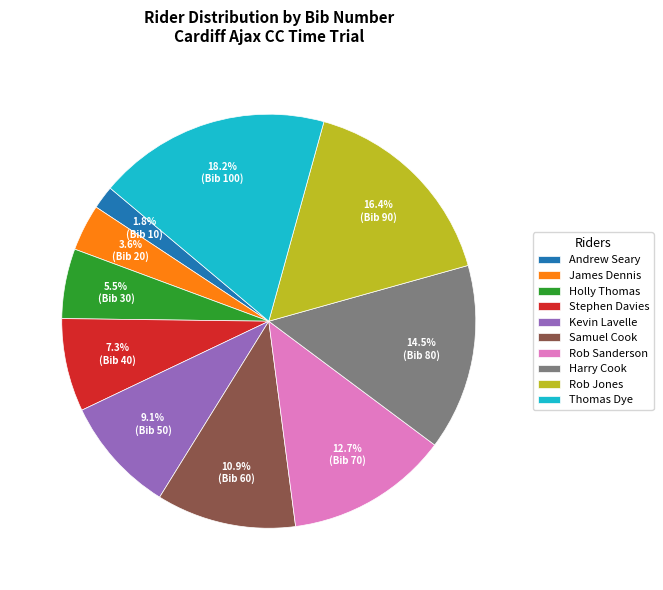

Which has a higher value, Thomas Dye or Rob Jones?

Thomas Dye